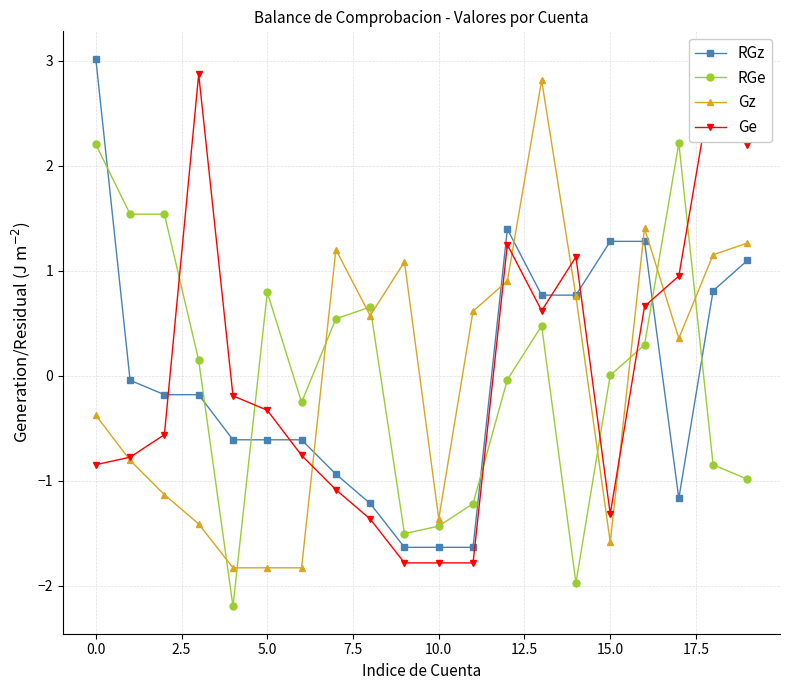

True or false: RGe has more than 0 interior local peaks.

True